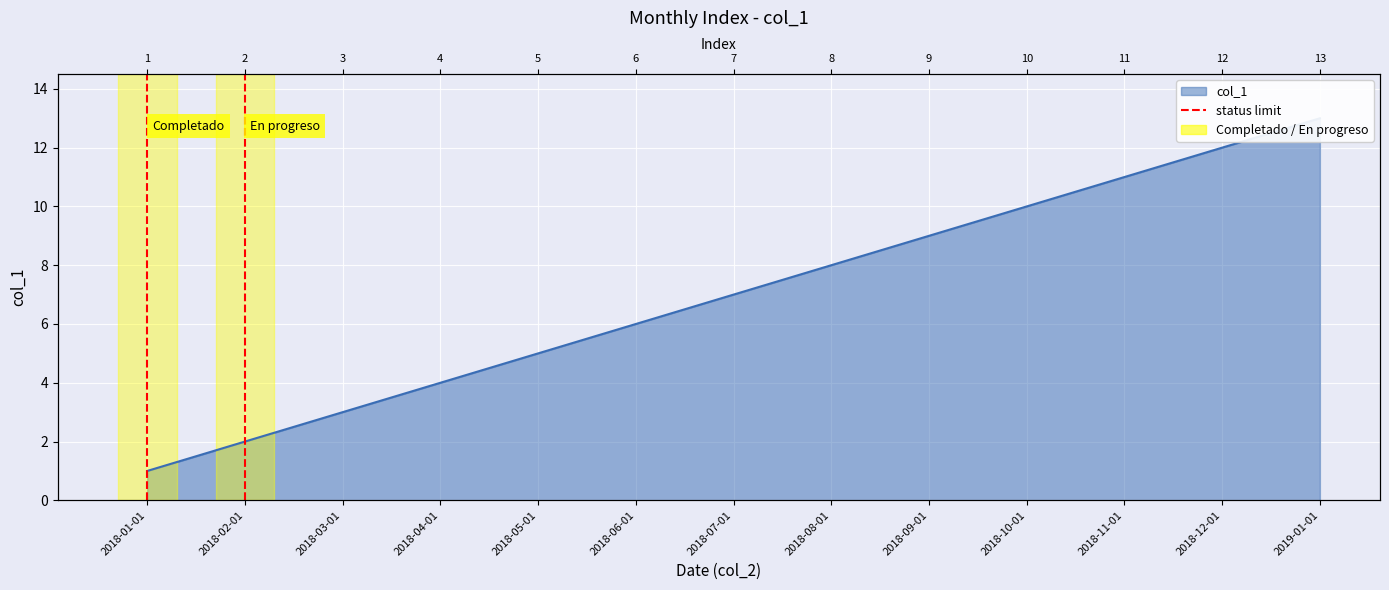

What is the difference between the values at 2018-01-01 and 2018-02-01?

1